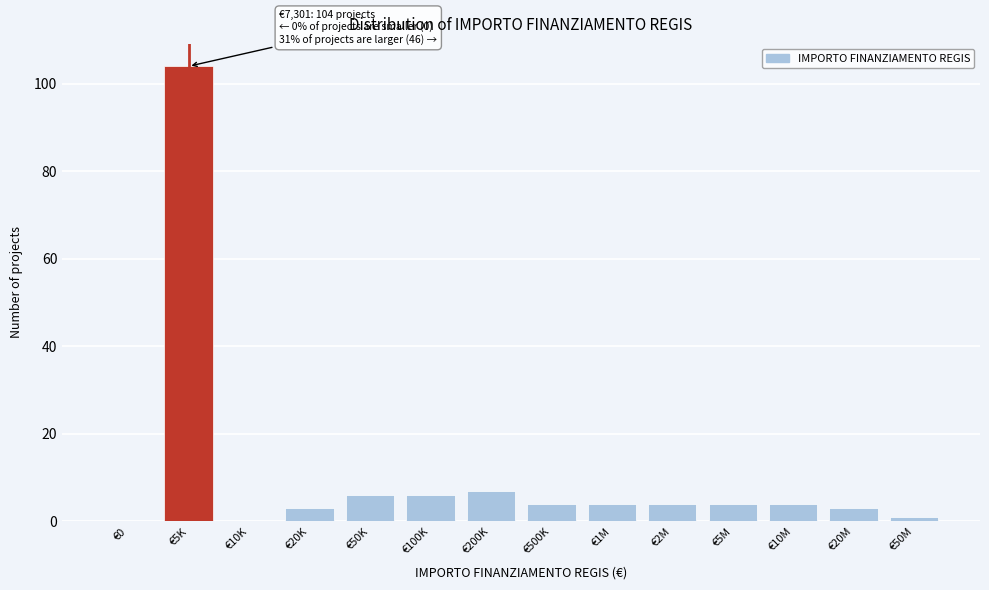

Reading left to right, extract all data points from this chart.

€0=0	€5K=104	€10K=0	€20K=3	€50K=6	€100K=6	€200K=7	€500K=4	€1M=4	€2M=4	€5M=4	€10M=4	€20M=3	€50M=1